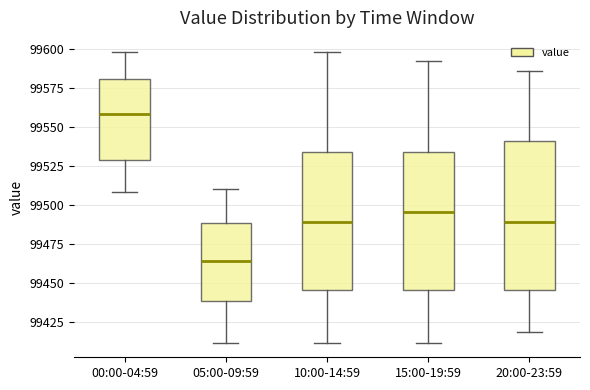

Where does the median line of the box for 15:00-19:59 sit on the y-axis? The values are not printed on the chart, so give them approximately, as read against the axis.

99495